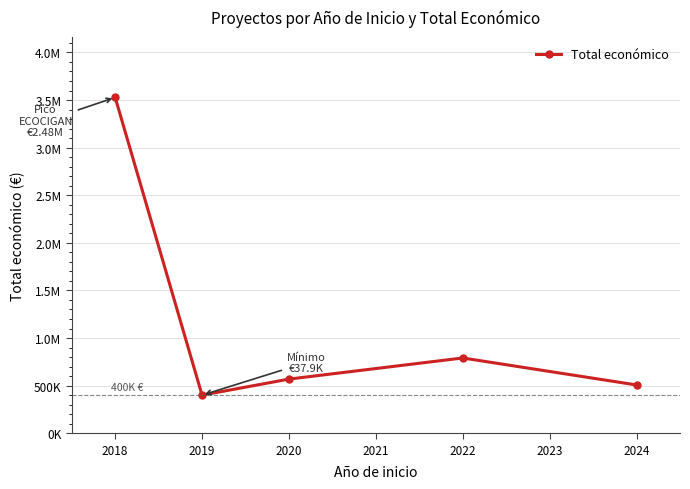

Does the chart have visible grid lines?

Yes